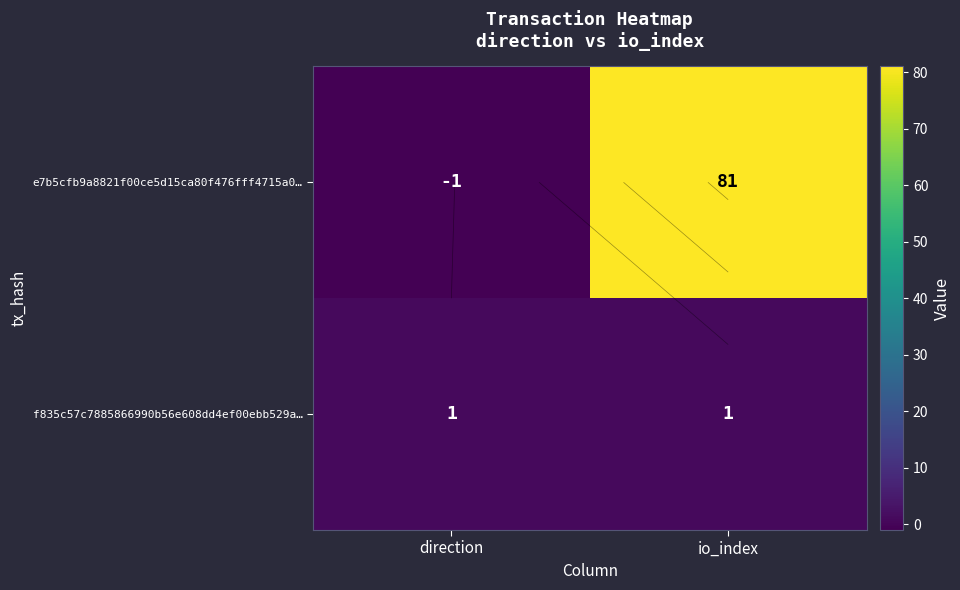

The value of f835c57c7885866990b56e608dd4ef00ebb529a… at io_index is 1. True or false?

True